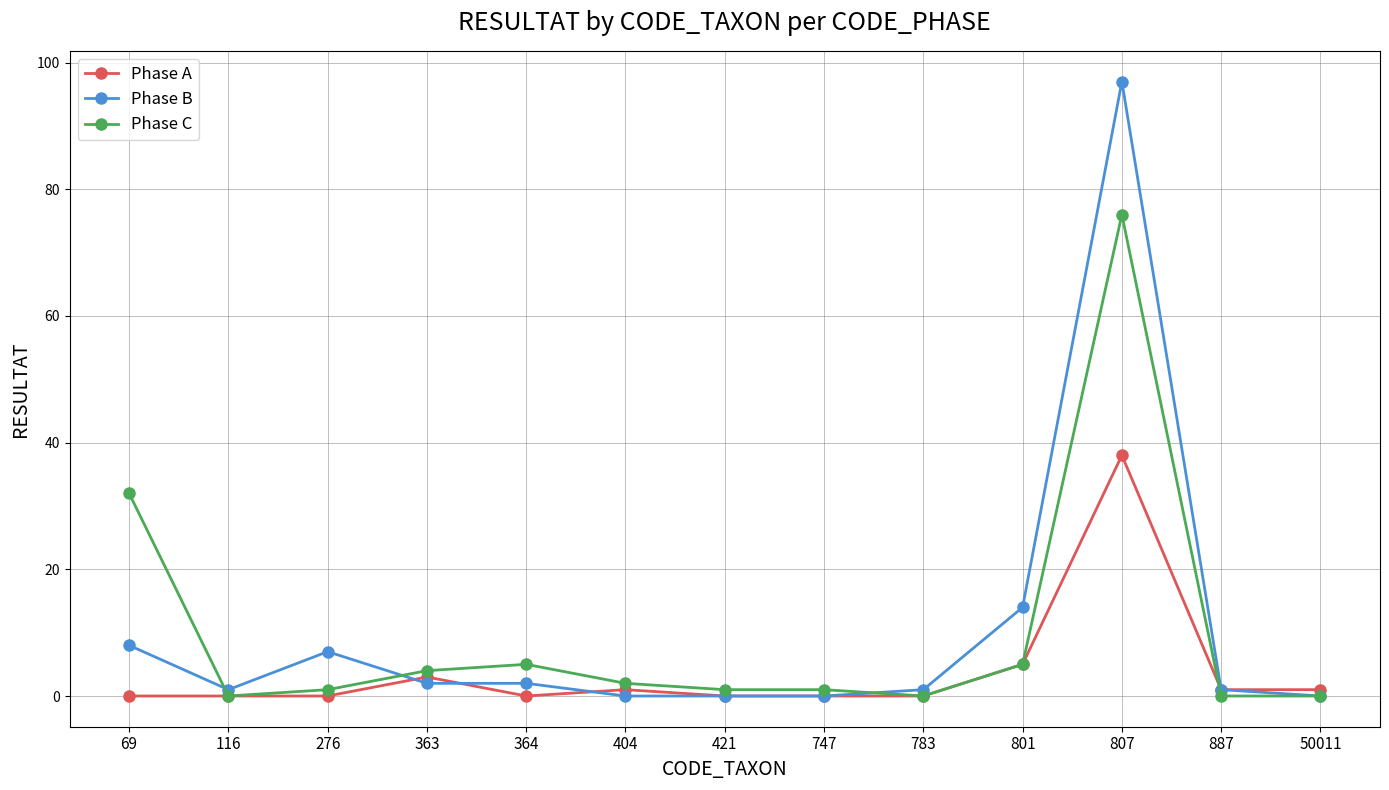

What is the difference between the highest and lowest values at 421?

1